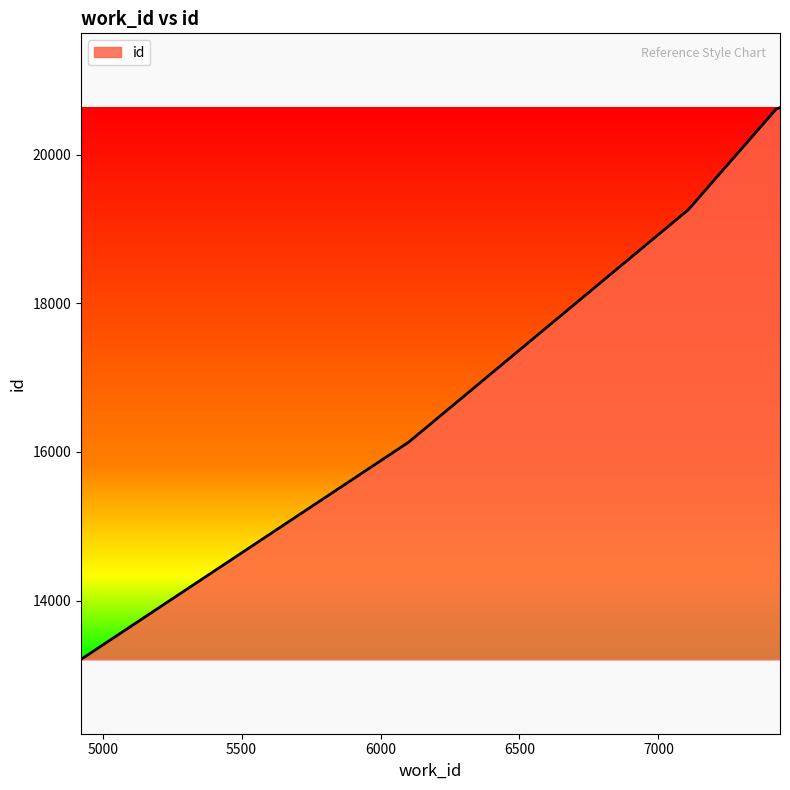

True or false: the data has more than 1 interior local peaks.

False